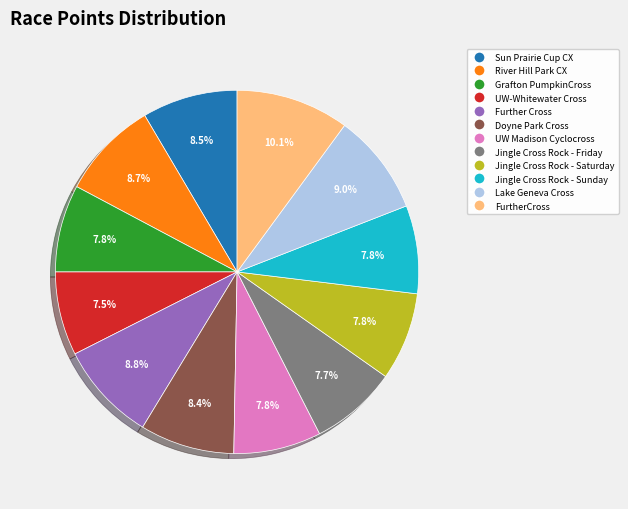

Between Lake Geneva Cross and Grafton PumpkinCross, which is larger?

Lake Geneva Cross